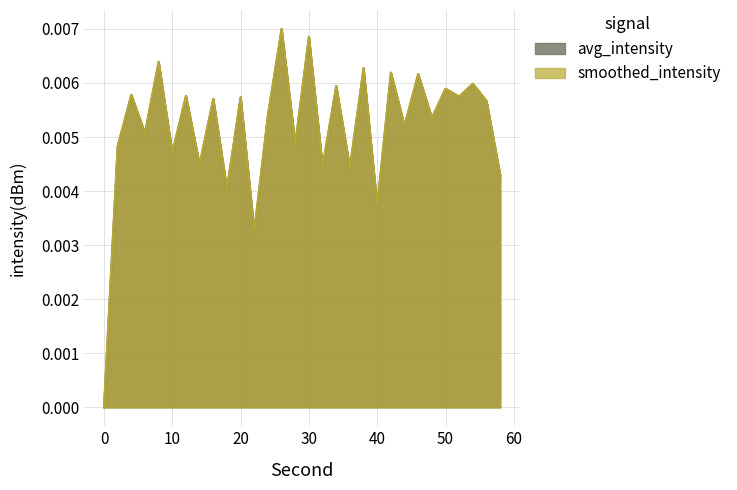

Reading right to left, what are all the values shown in this chart?

avg_intensity_per_minute: 58=0.0	56=0.0	54=0.0	52=0.0	50=0.0	48=0.0	46=0.0	44=0.0	42=0.0	40=0.0	38=0.0	36=0.0	34=0.0	32=0.0	30=0.0	28=0.0	26=0.0	24=0.0	22=0.0	20=0.0	18=0.0	16=0.0	14=0.0	12=0.0	10=0.0	8=0.0	6=0.0	4=0.0	2=0.0	0=0.0
smoothed_intensity: 58=0.0	56=0.0	54=0.0	52=0.0	50=0.0	48=0.0	46=0.0	44=0.0	42=0.0	40=0.0	38=0.0	36=0.0	34=0.0	32=0.0	30=0.0	28=0.0	26=0.0	24=0.0	22=0.0	20=0.0	18=0.0	16=0.0	14=0.0	12=0.0	10=0.0	8=0.0	6=0.0	4=0.0	2=0.0	0=0.0